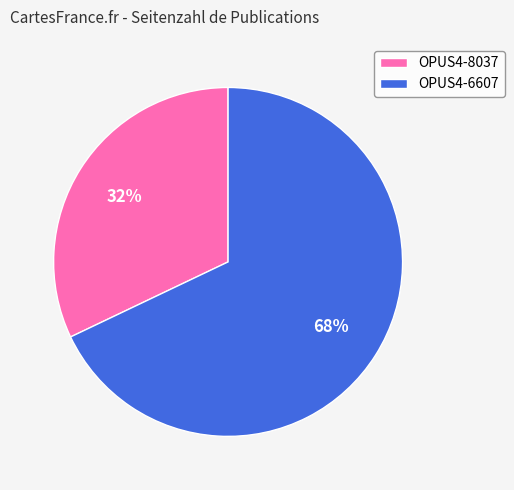

Combined, do OPUS4-6607 and OPUS4-8037 account for over 50%?

Yes